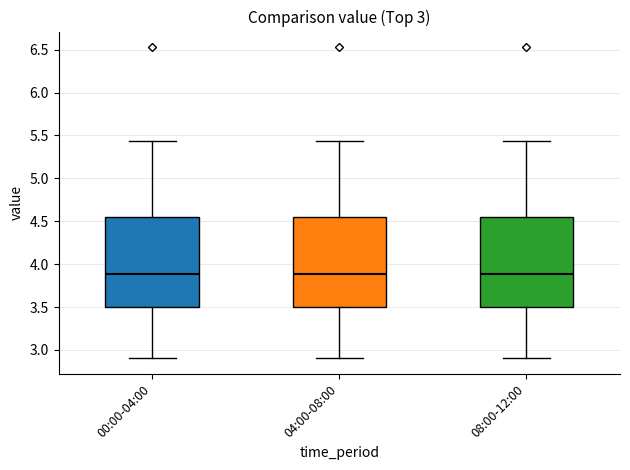

Reading left to right, transcribe this box plot: for each box, give where its median line is, the range the box spans, and where its two whiskers end, as read against the y-axis. The values are not printed on the chart, so give them approximately, as read against the axis.

00:00-04:00: median 3.90, box 3.50 to 4.55, whiskers 2.90 to 5.45
04:00-08:00: median 3.90, box 3.50 to 4.55, whiskers 2.90 to 5.45
08:00-12:00: median 3.90, box 3.50 to 4.55, whiskers 2.90 to 5.45